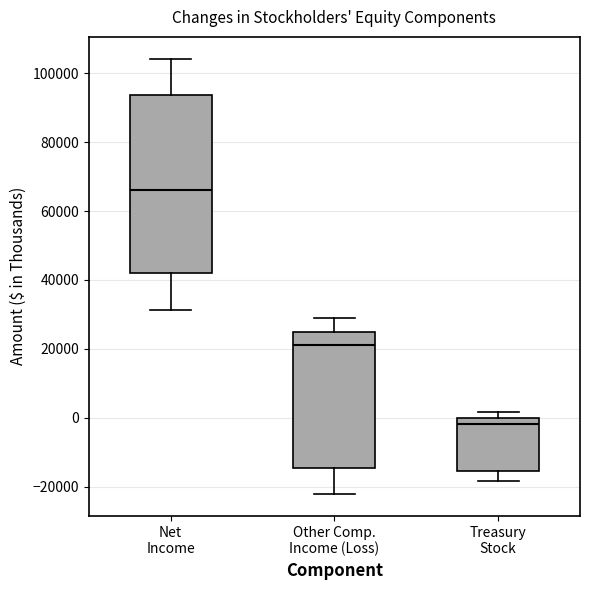

Where is the upper edge of the box for Treasury Stock on the y-axis? The values are not printed on the chart, so give them approximately, as read against the axis.

0